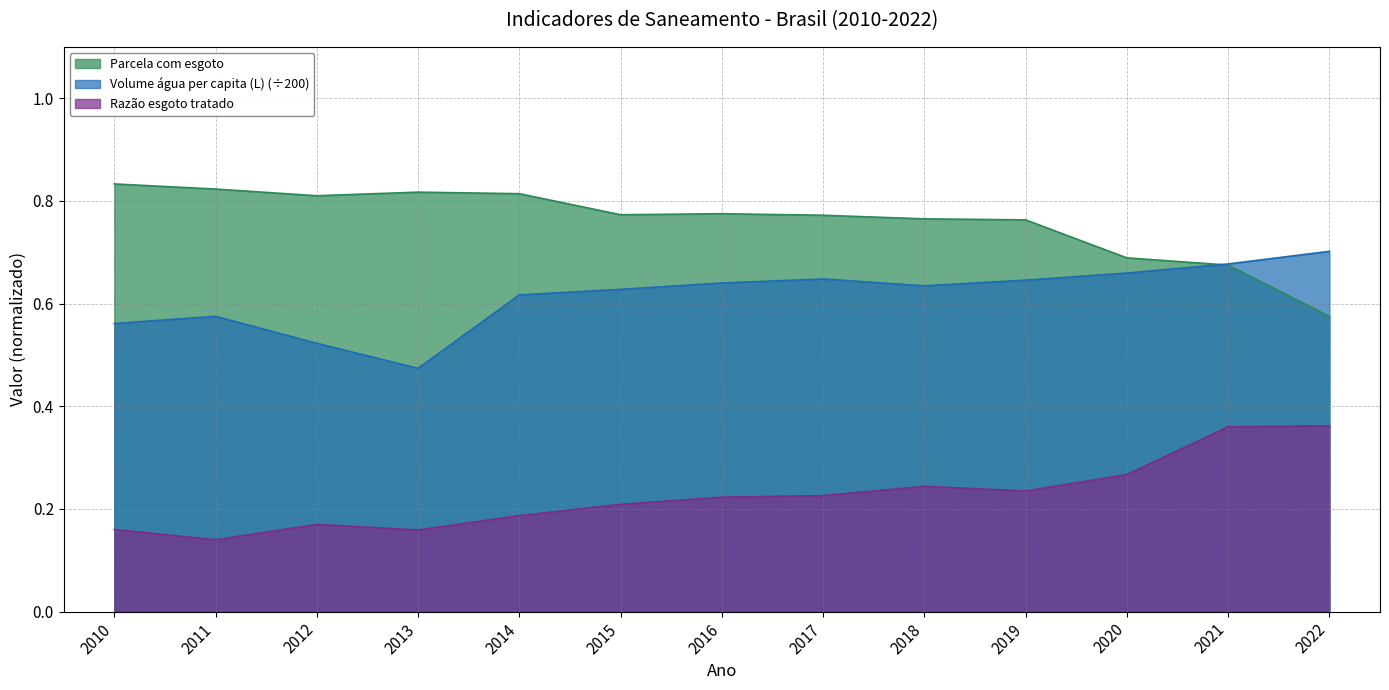

Count the Volume água per capita (L) values in the range 0 to 1.

13